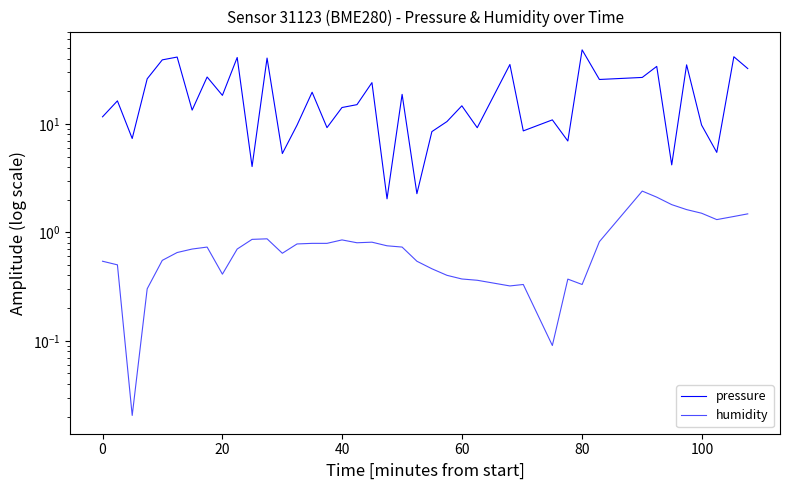

True or false: humidity and pressure cross at least once.

False